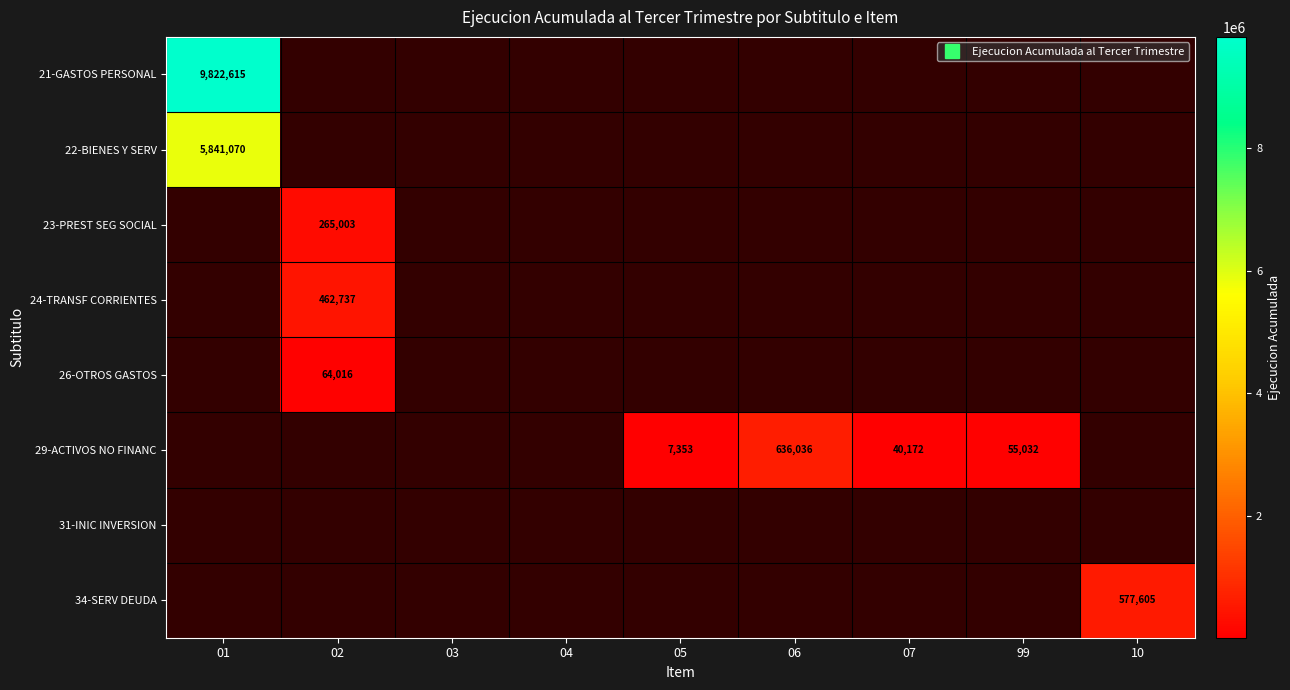

At 05, list the series in order from smallest to largest.

21-GASTOS PERSONAL, 22-BIENES Y SERV, 23-PREST SEG SOCIAL, 24-TRANSF CORRIENTES, 26-OTROS GASTOS, 31-INIC INVERSION, 34-SERV DEUDA, 29-ACTIVOS NO FINANC